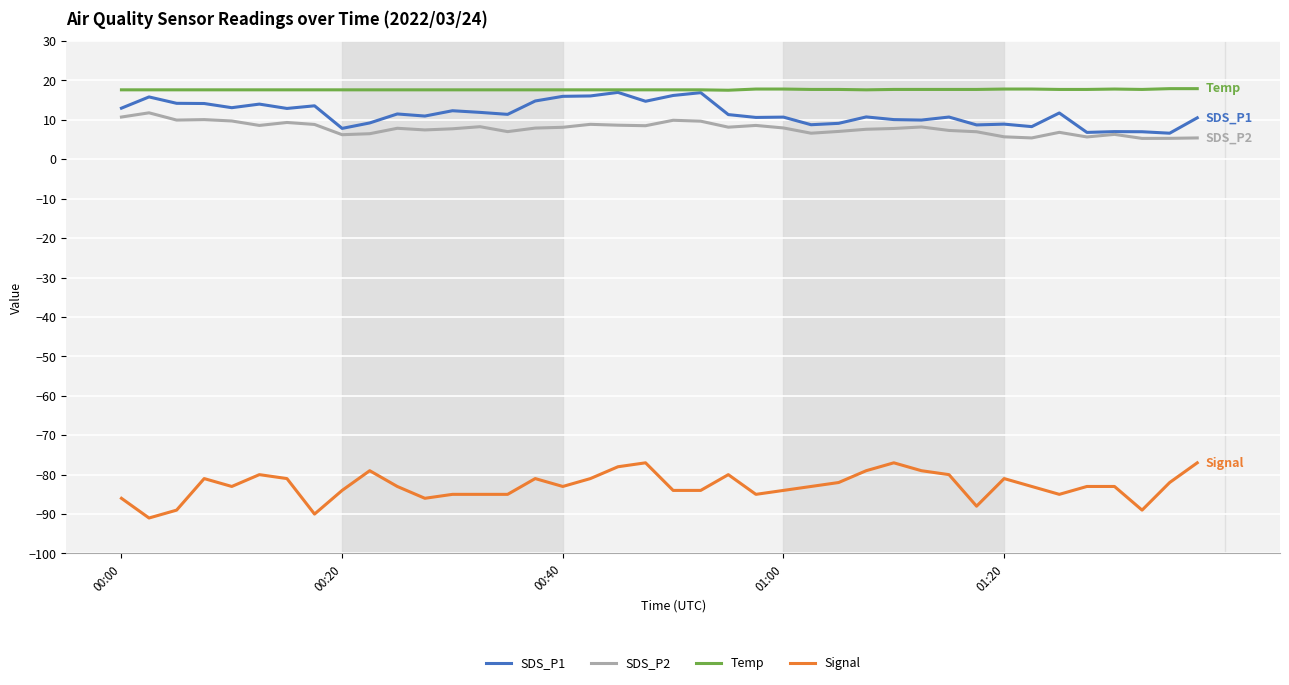

Which series has the largest range (max minus min)?

Signal